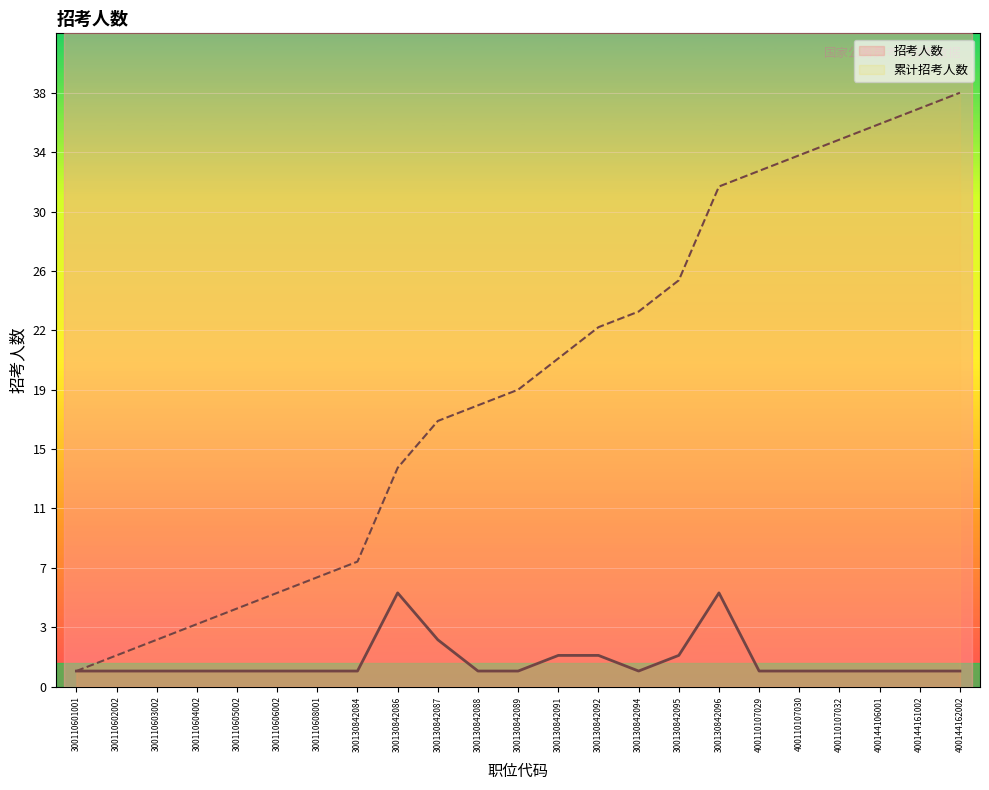

Is it true that 累计招考人数 equals 33 at 400110107029?

True